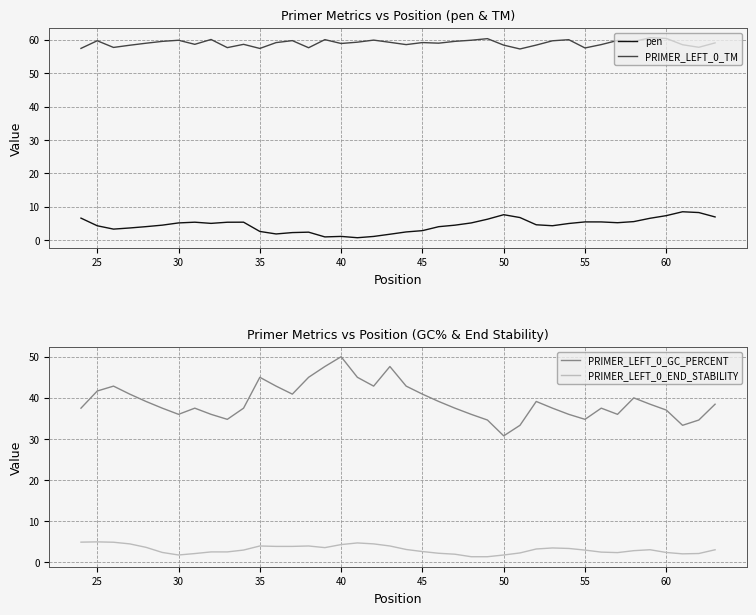

How many distinct data groups are displayed?

4